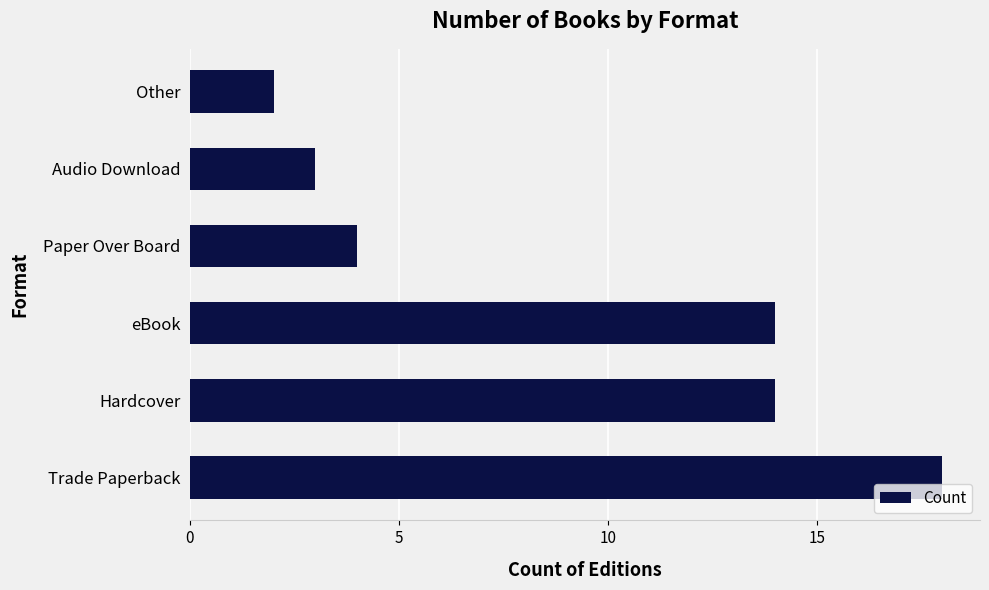

Reading bottom to top, transcribe all the data shown in this chart.

18	14	14	4	3	2